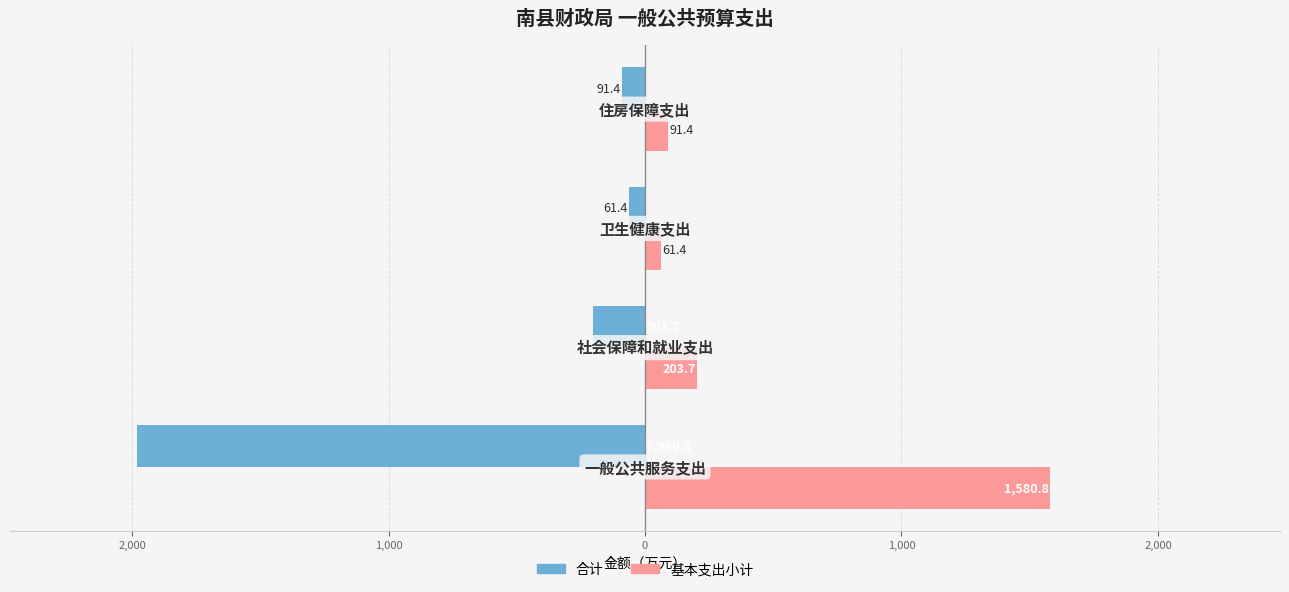

What are all the series names shown in the legend?

合计, 基本支出小计